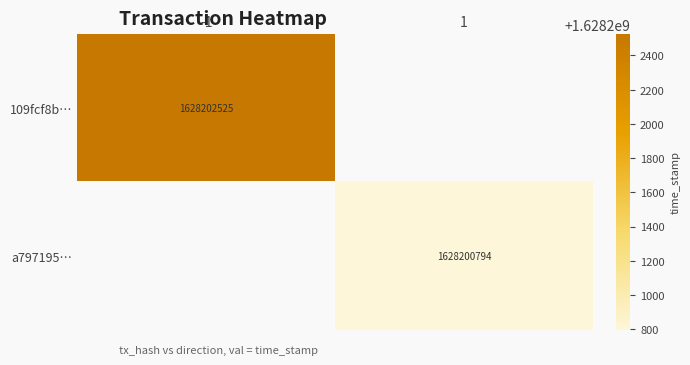

How many values in 109fcf8b… are above zero?

1